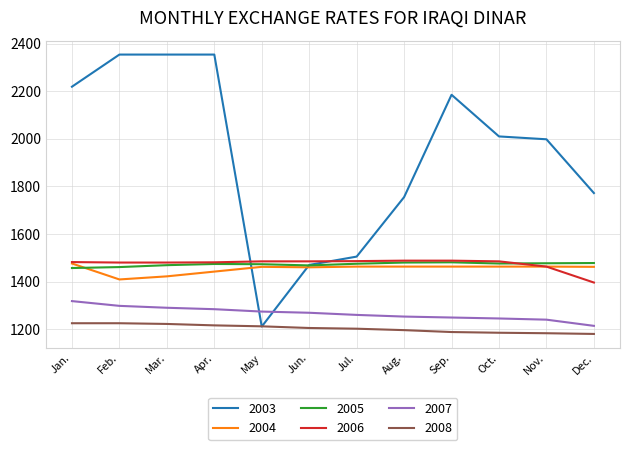

What is the maximum value shown in the chart?

2354